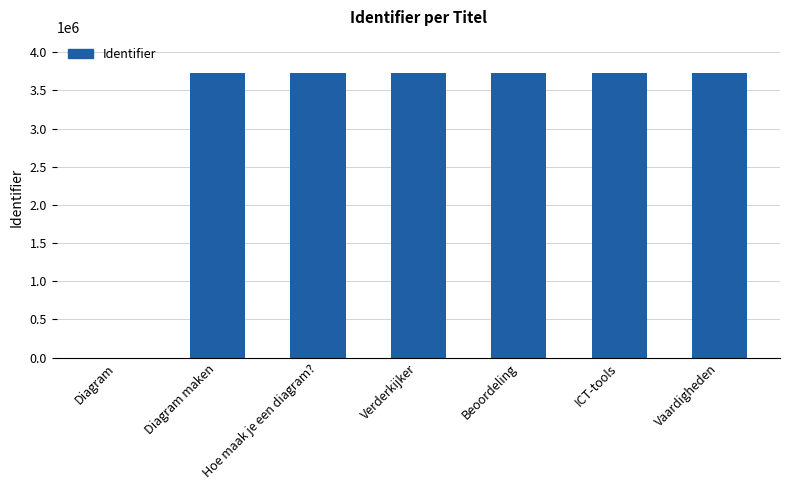

The chart shows a value of 3723373 at ICT-tools. True or false?

True